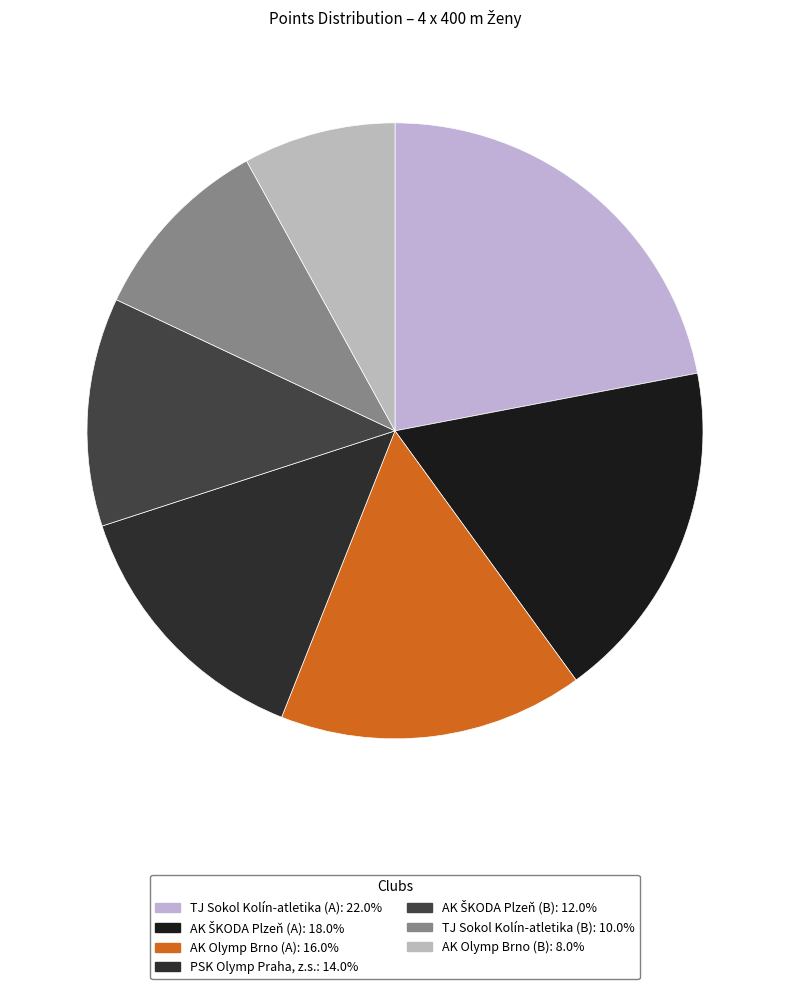

Do AK Olymp Brno (B) and AK ŠKODA Plzeň (A) together represent more than half of the pie?

No